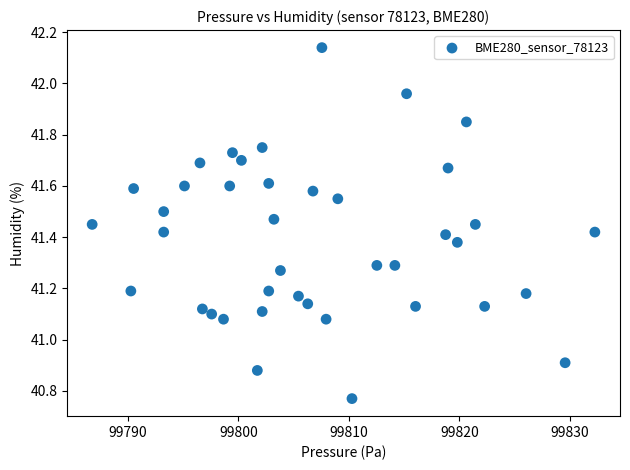

What is the range of Y values (max minus min)?

1.4